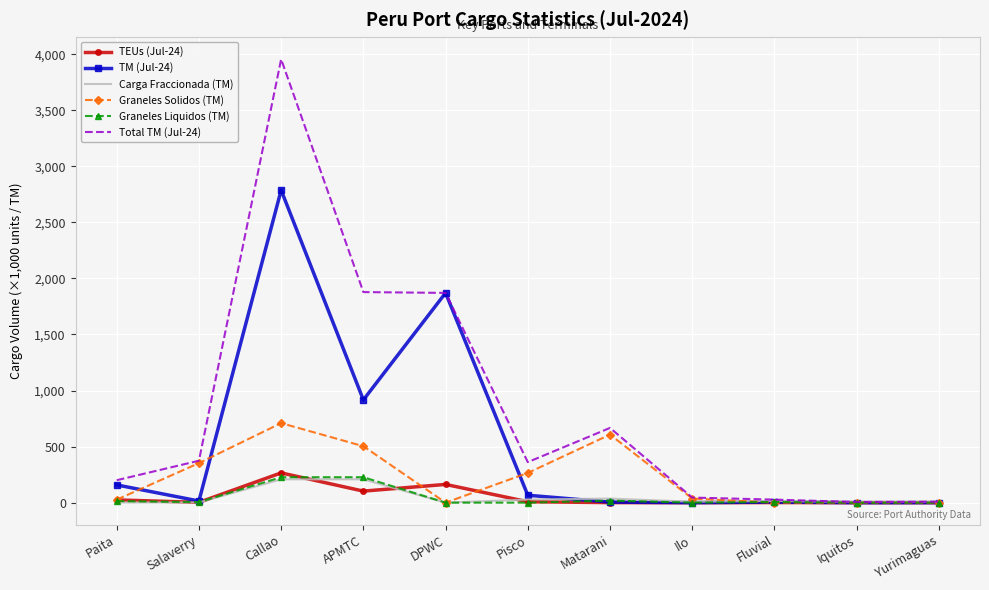

Which label corresponds to the largest value in the chart?

Callao